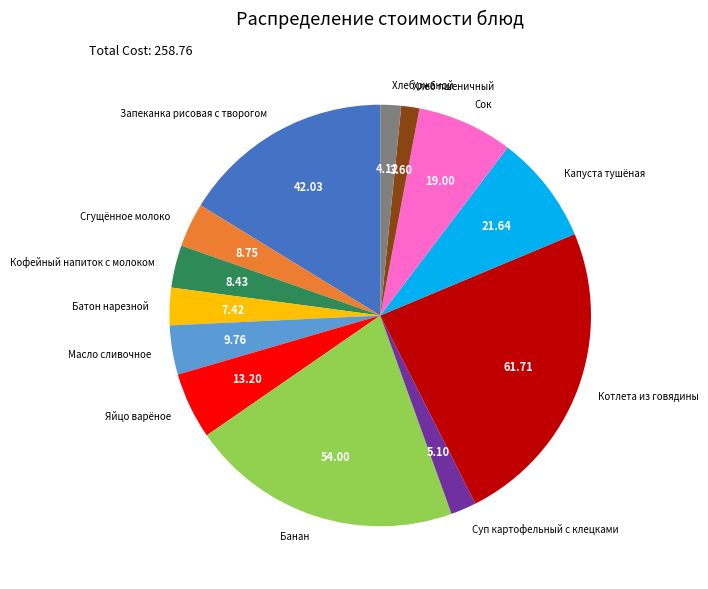

Does any single category account for the majority?

No